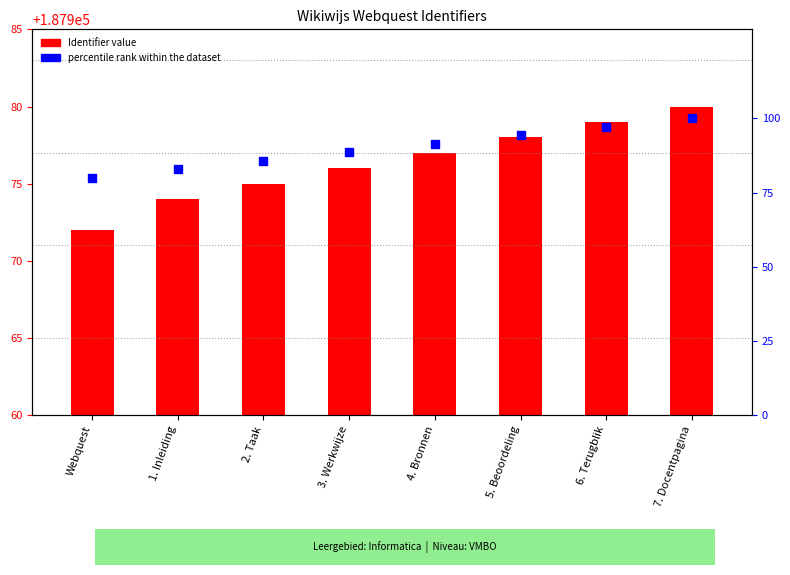

Which series contains the lowest Y value?

Identifier value